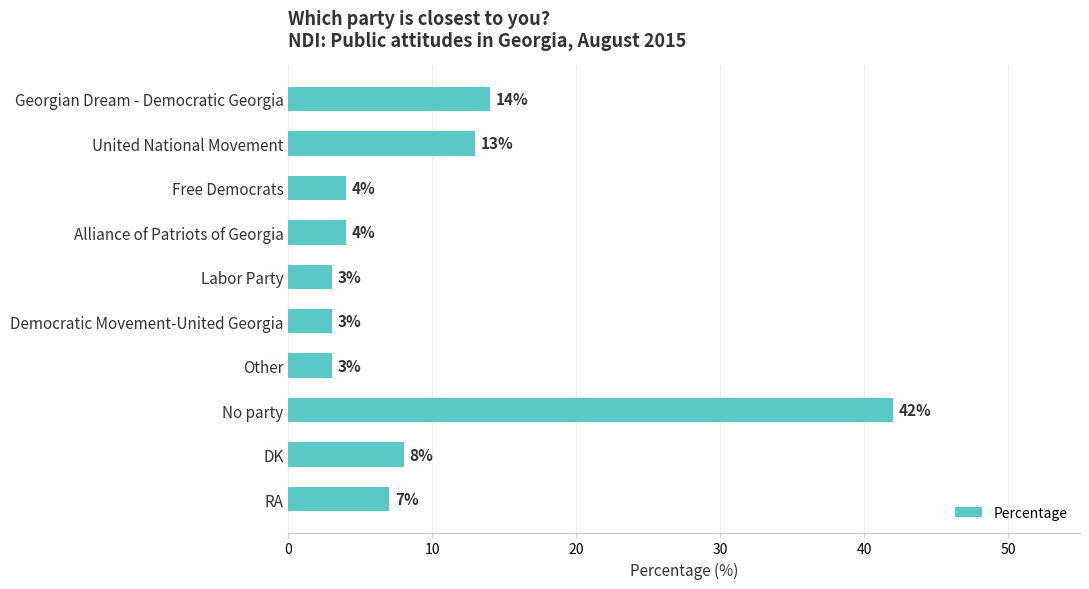

What is the label of the 9th bar from the top?

DK